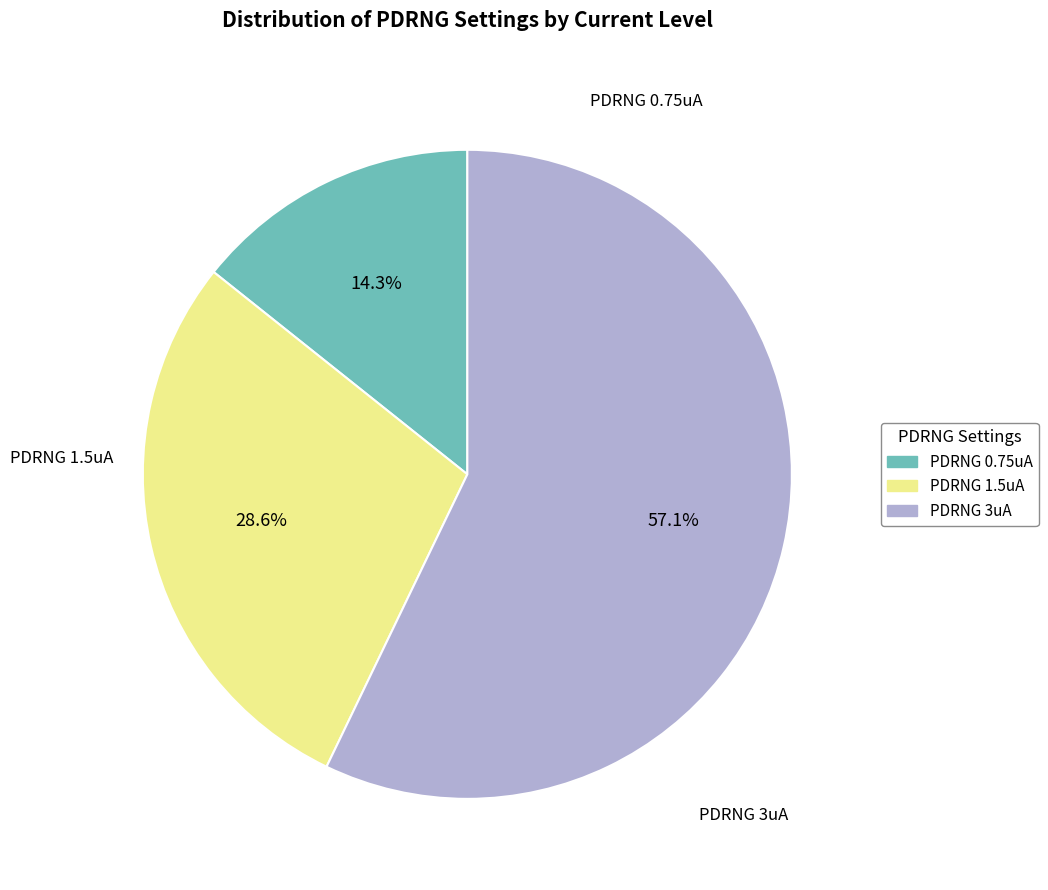

How many segments does this pie chart have?

3